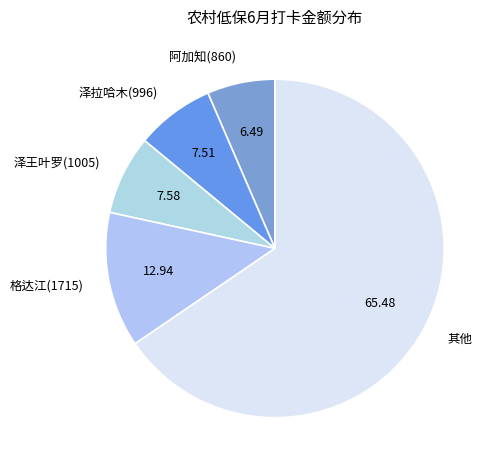

Is there a majority slice in this chart?

Yes